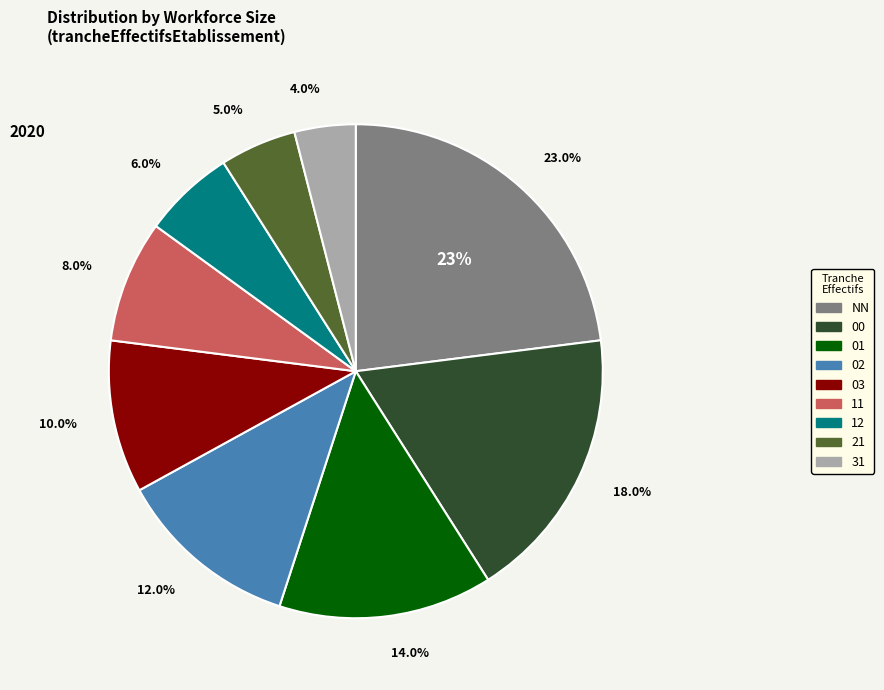

To the nearest percent, what is the average slice percentage?

11%